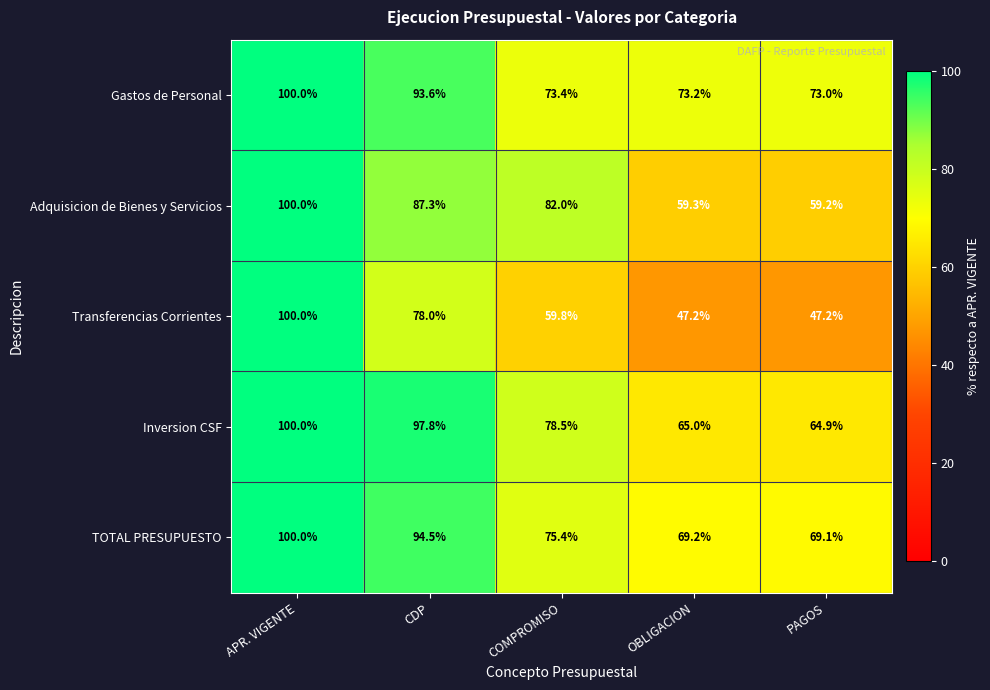

Which series changed the most between COMPROMISO and OBLIGACION?

Adquisicion de Bienes y Servicios